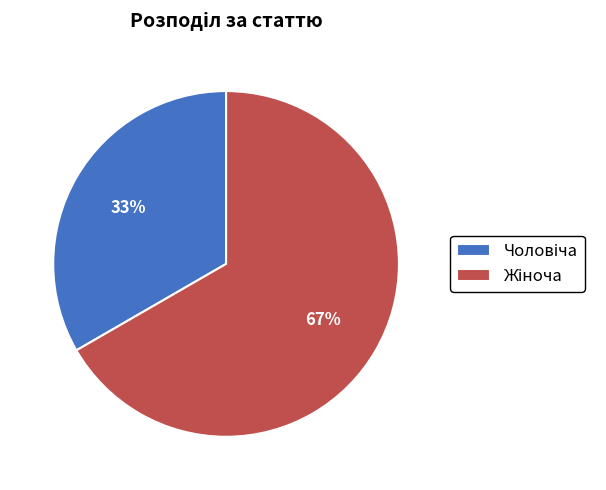

To the nearest percent, what is the average slice percentage?

50%